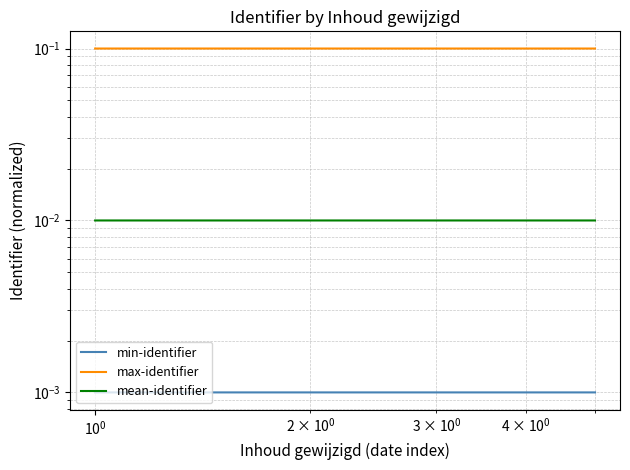

In min-identifier, how many points are higher than both neighbors (excluding endpoints)?

1